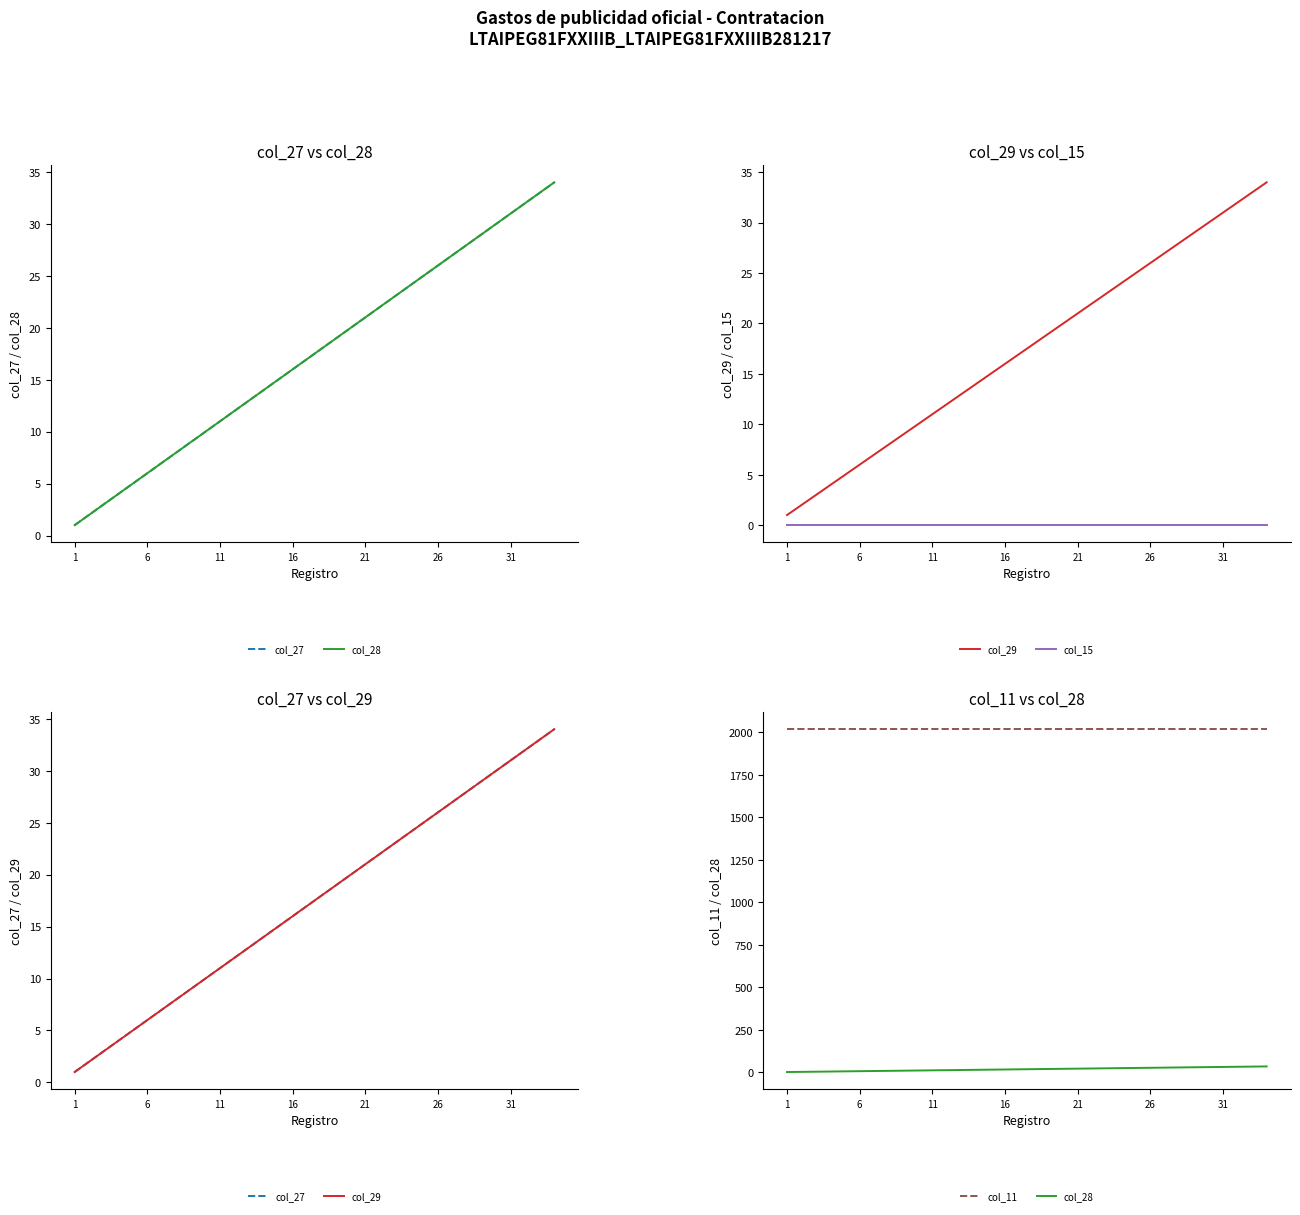

Is the value of col_29 at 8 greater than the value of col_28 at 7?

Yes